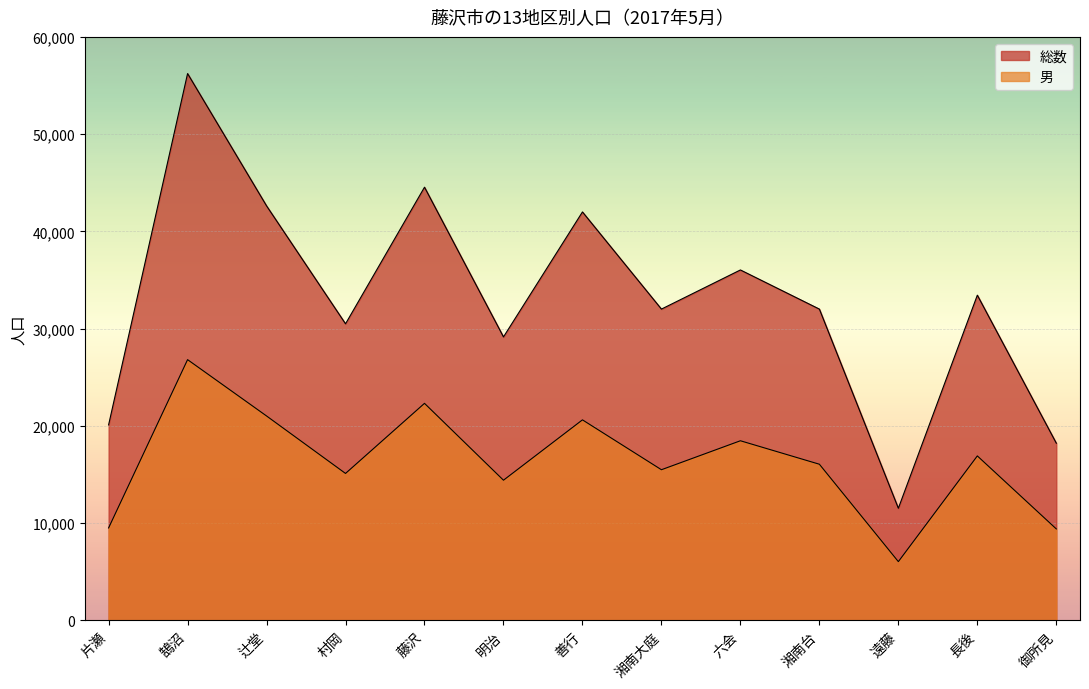

Reading right to left, extract all data points from this chart.

総数: 18202	33430	11507	31997	36024	31997	41993	29136	44537	30484	42618	56228	20085
男: 9383	16894	6019	16039	18453	15473	20604	14395	22302	15091	21004	26798	9485